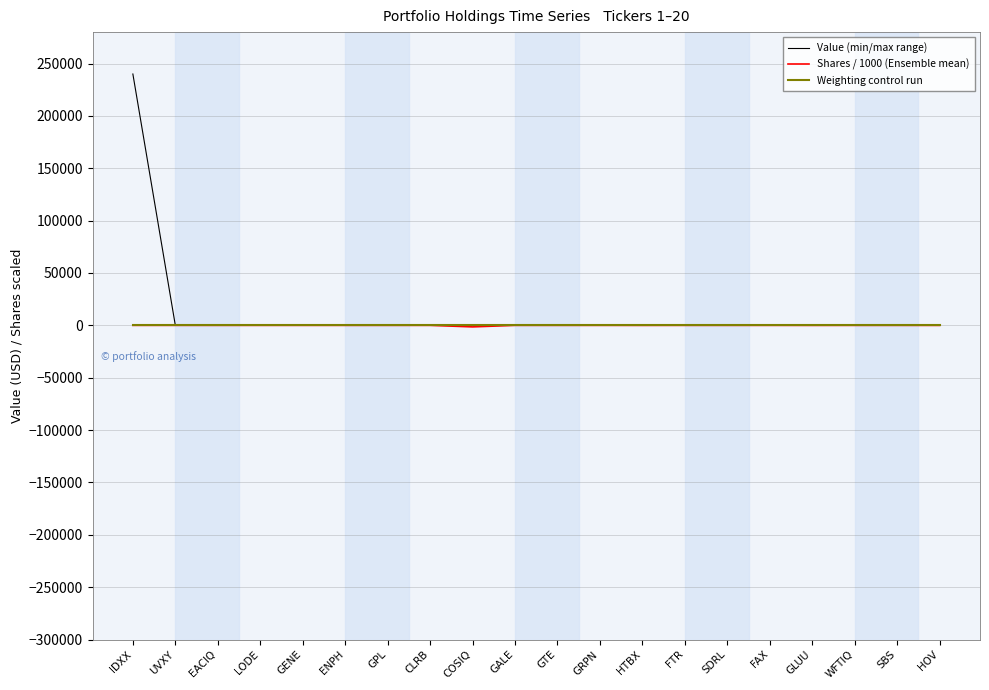

Is the value of Shares / 1000 (Ensemble mean) at SBS greater than the value of Value (min/max range) at IDXX?

No